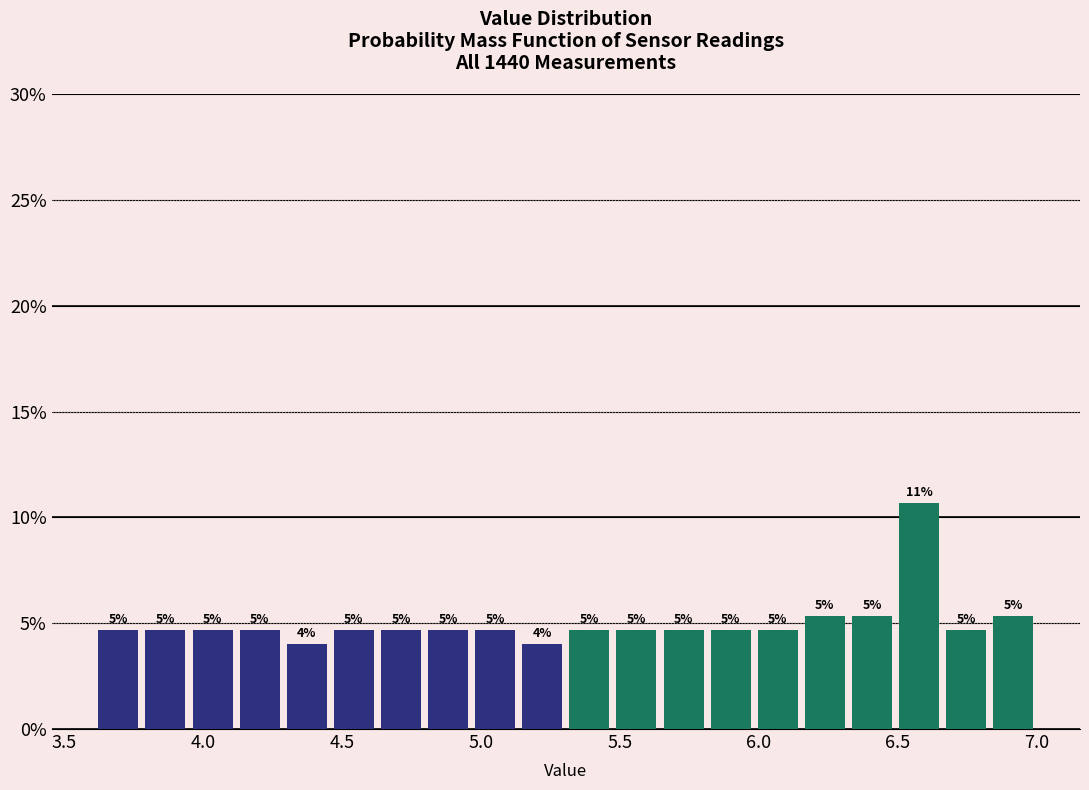

Read against the x-axis, roughly where is the centre of the tallest bar?

6.60